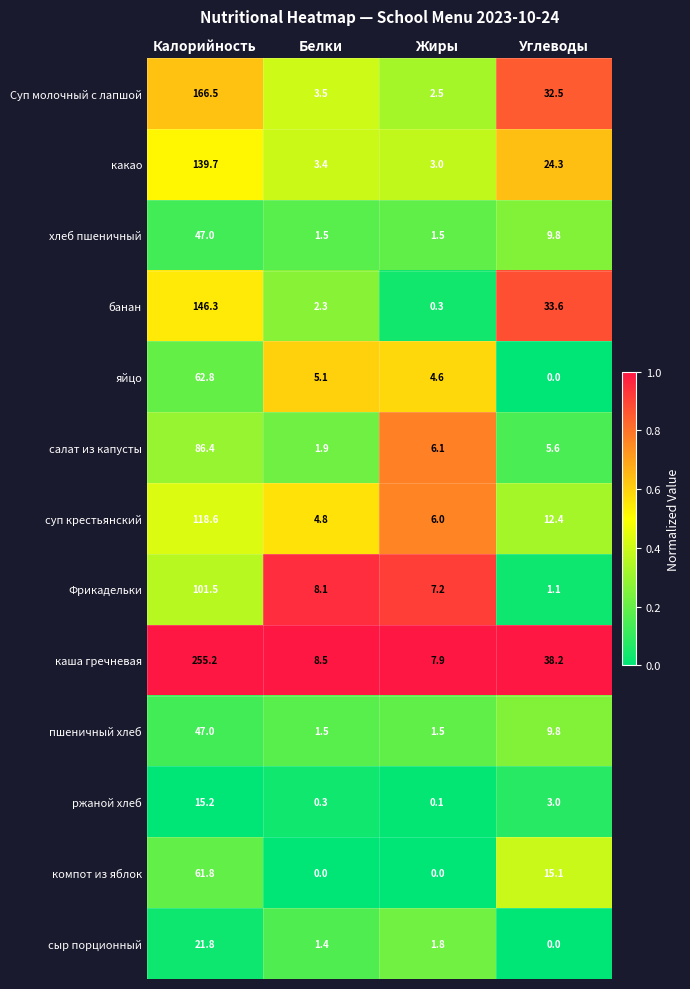

Which series has the largest total across all categories?

каша гречневая